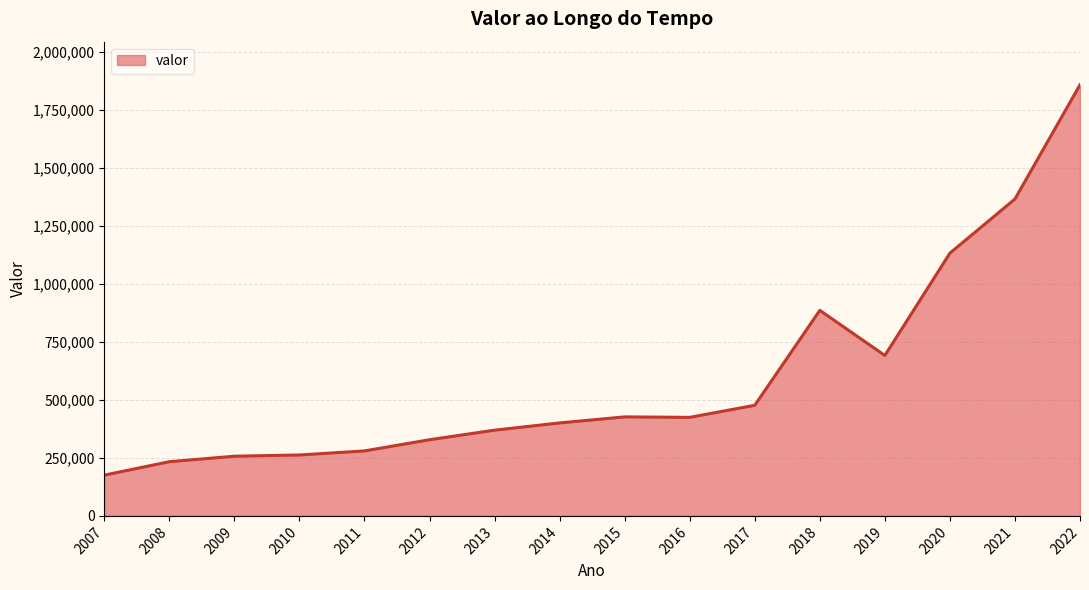

Is it true that the value at 2016 is 424966?

True